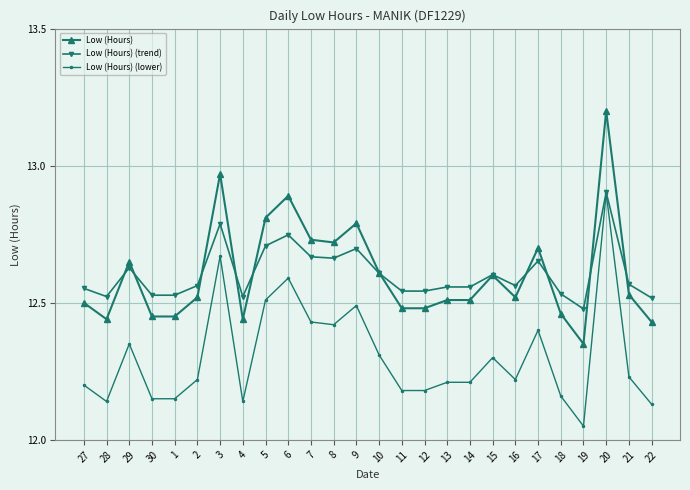

What is the highest value of the Low (Hours) (trend) series?

12.9